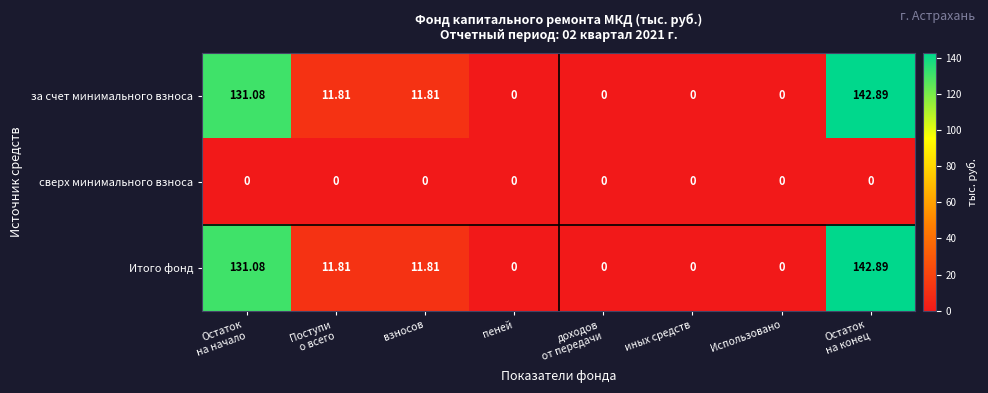

Count the number of categories in the chart.

8